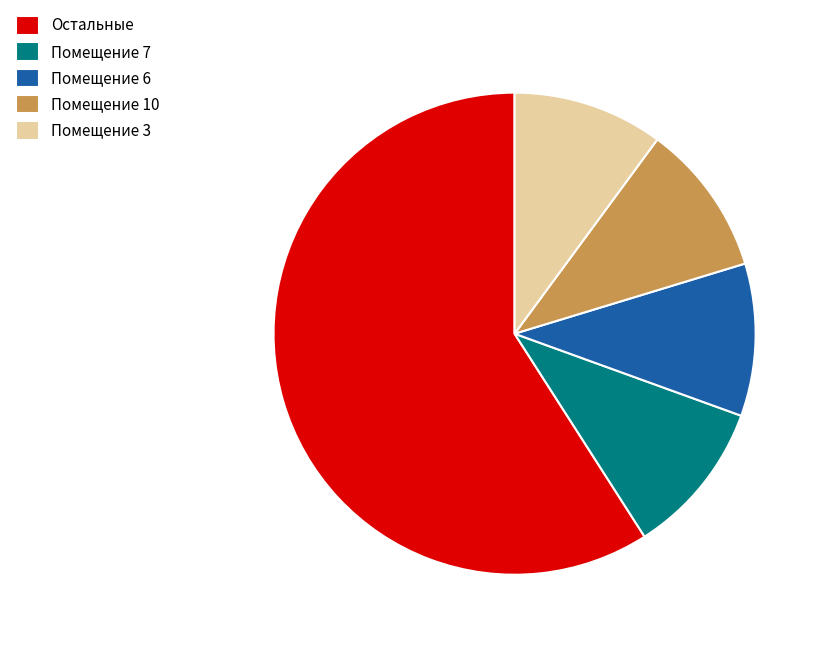

Is the sum of Помещение 10 and Помещение 7 greater than half?

No